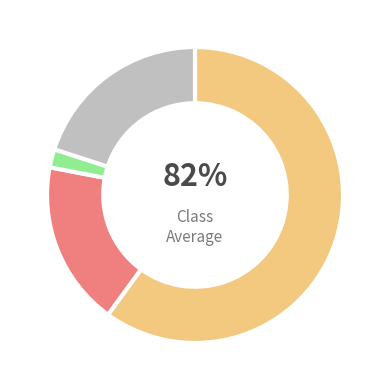

To the nearest percent, what is the difference between the largest and smallest slice percentages?

58%